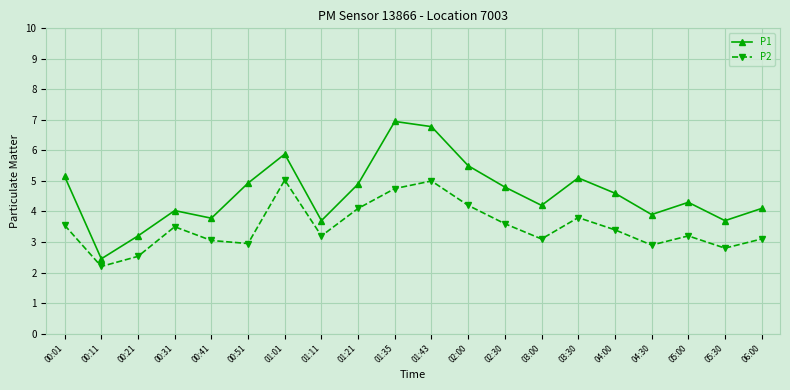

What is the average value of the P2 series?

3.5